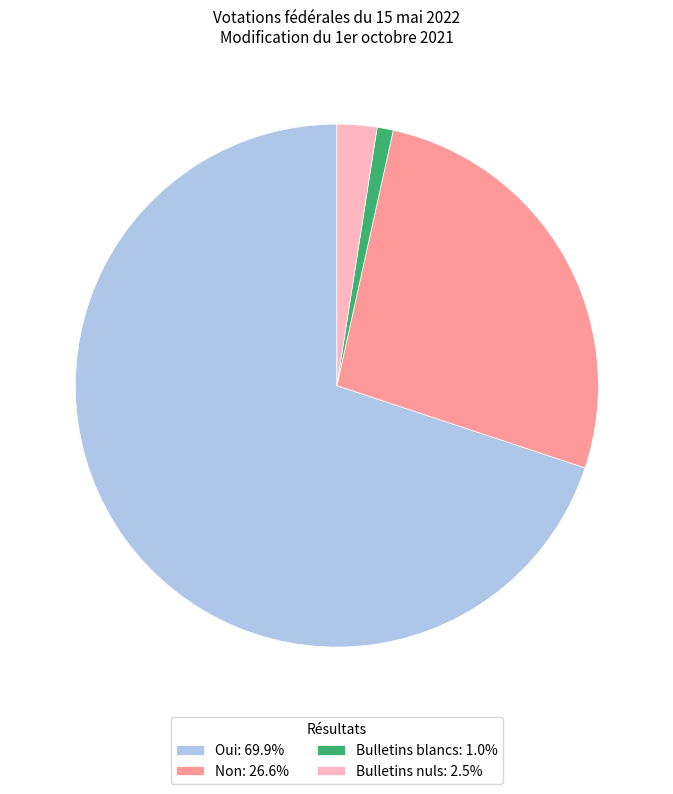

Which category has the smallest portion of the pie?

Bulletins blancs